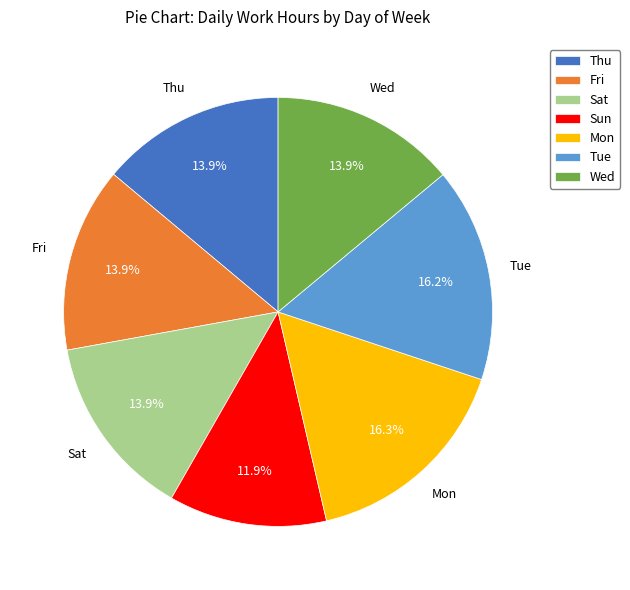

Is the sum of Wed and Mon greater than half?

No